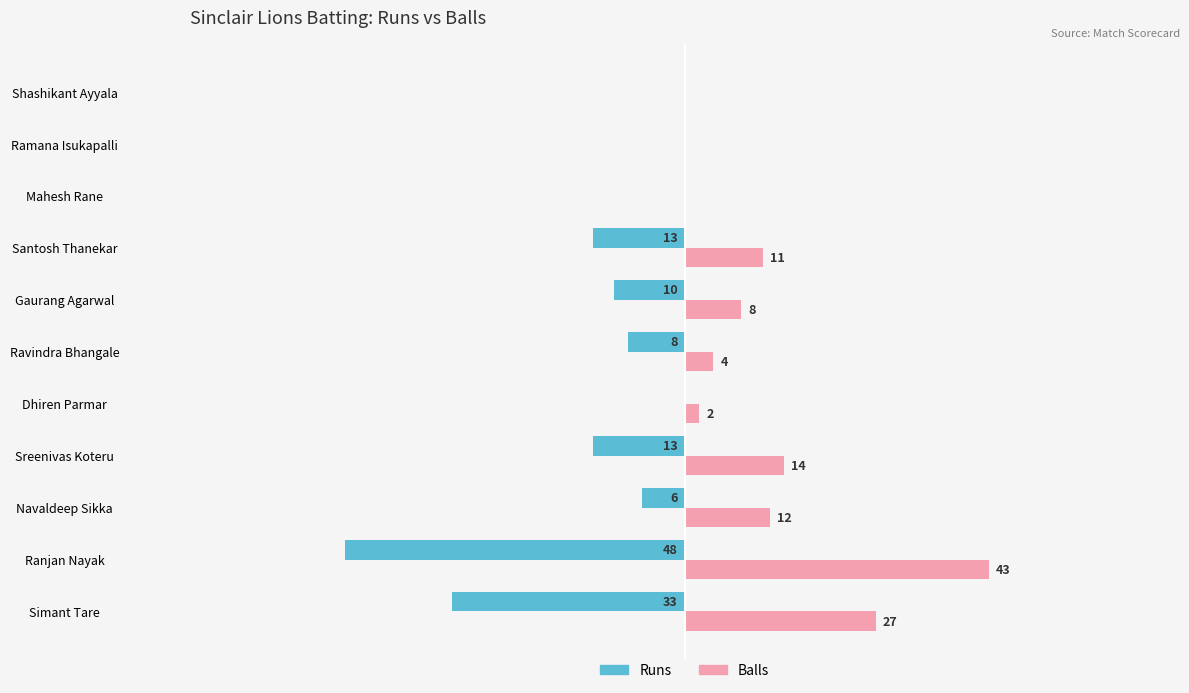

At which category is the sum across all series the highest?

Navaldeep Sikka